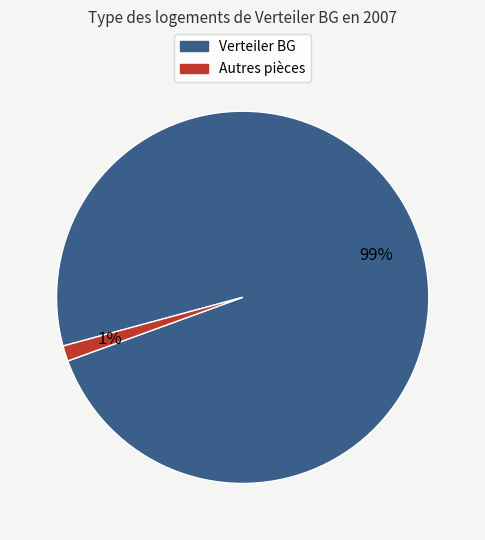

To the nearest percent, what is the average slice percentage?

50%